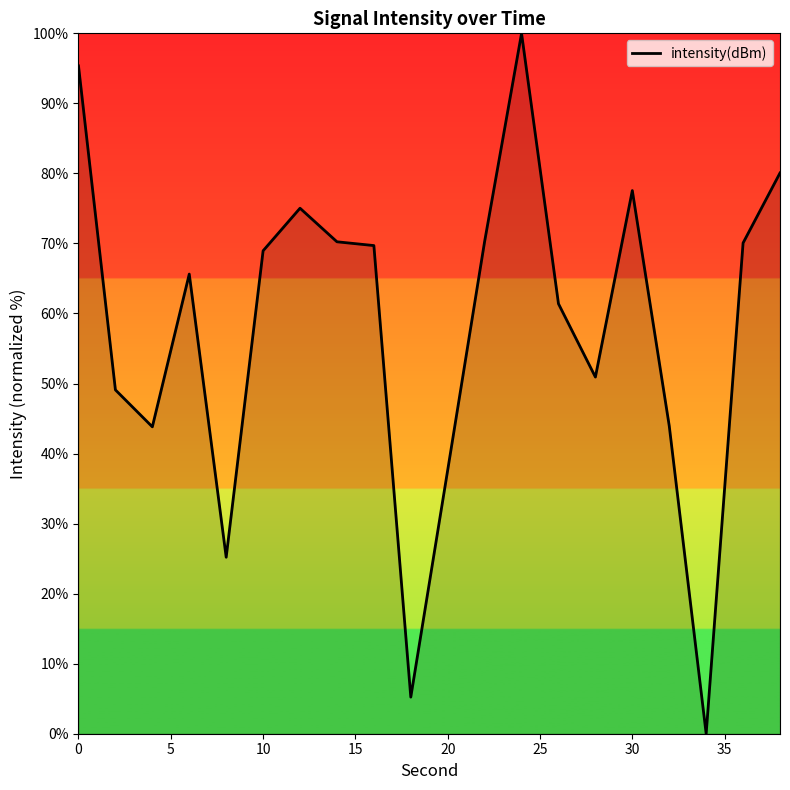

What is the difference between the maximum and minimum values?

100.0